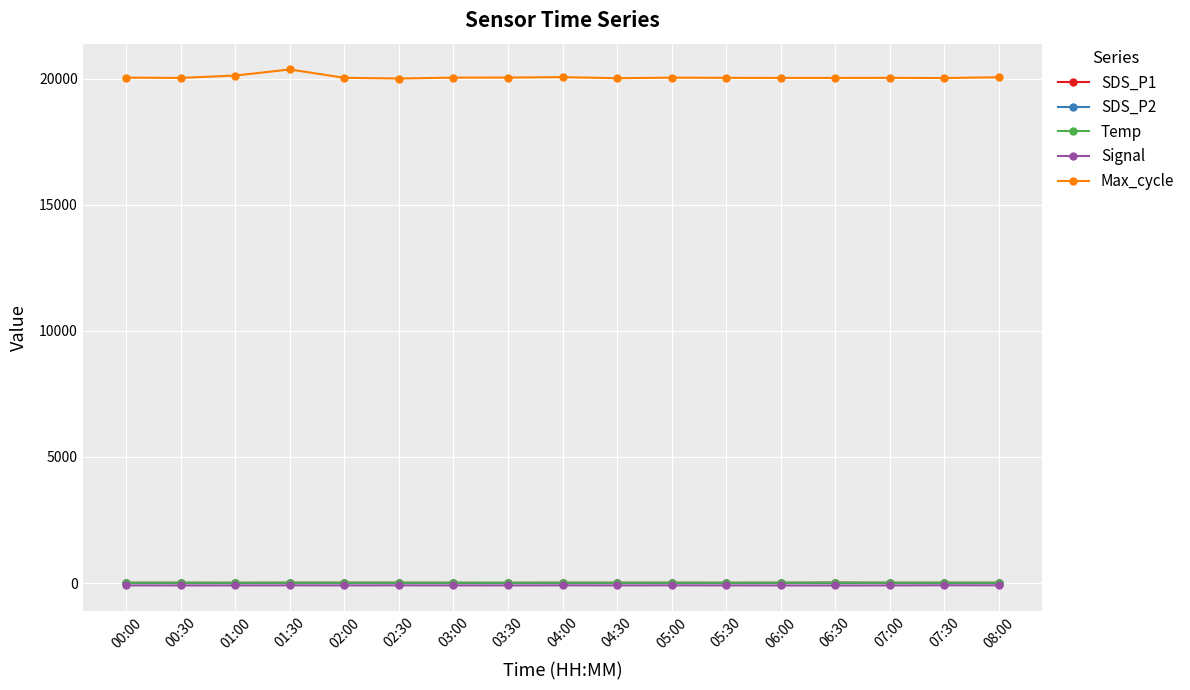

What is the label of the 12th point from the right?

02:30